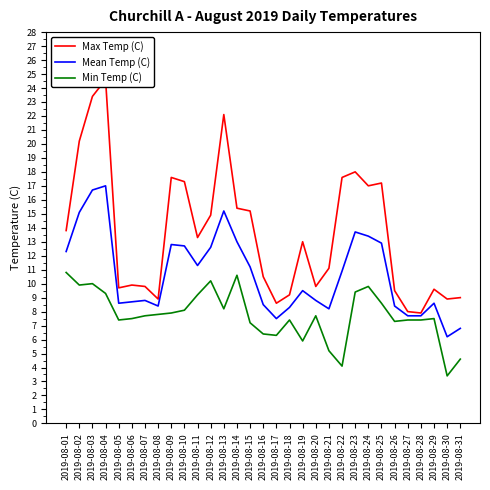

Is this an area chart (filled region under the line)?

No